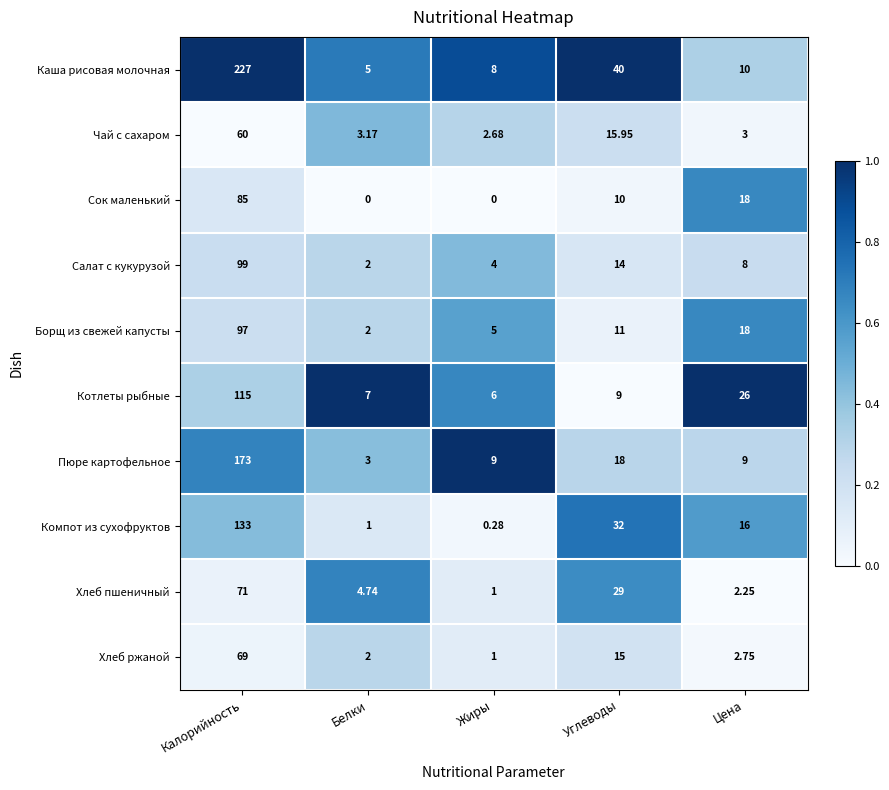

Rank the series at Калорийность from highest to lowest value.

Каша рисовая молочная, Пюре картофельное, Компот из сухофруктов, Котлеты рыбные, Салат с кукурузой, Борщ из свежей капусты, Сок маленький, Хлеб пшеничный, Хлеб ржаной, Чай с сахаром